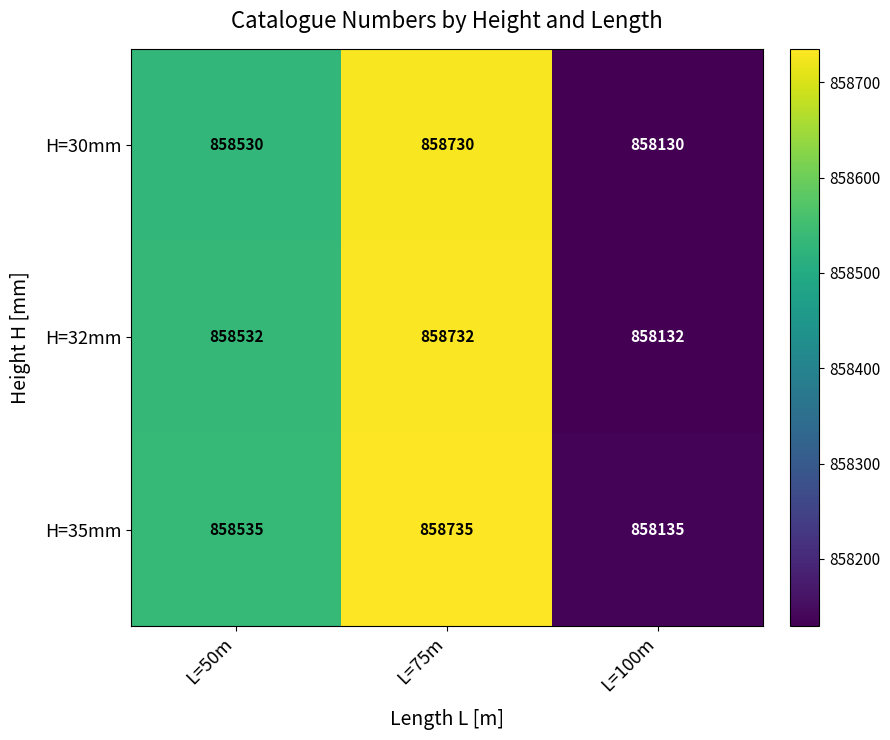

At how many categories does at least one series exceed 858433?

2